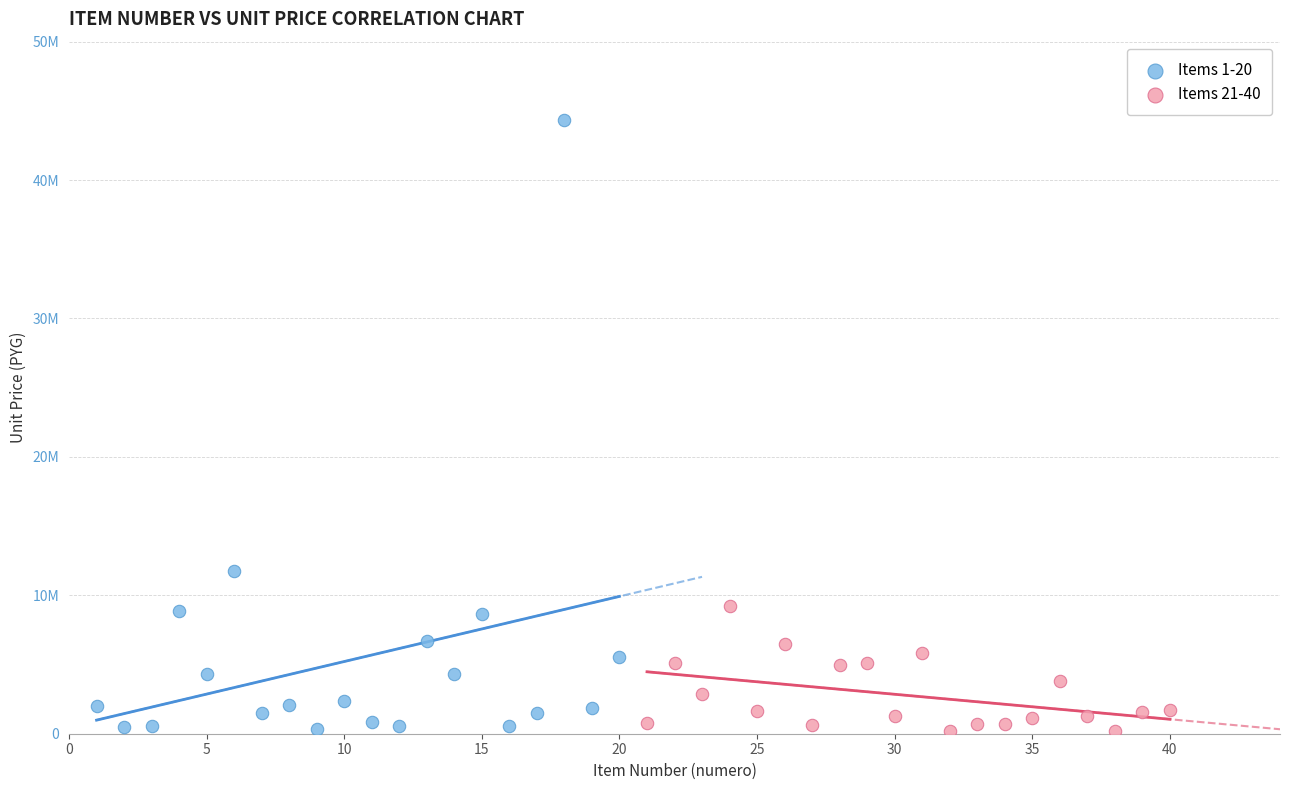

Which series reaches the maximum Y coordinate?

Items 1-20